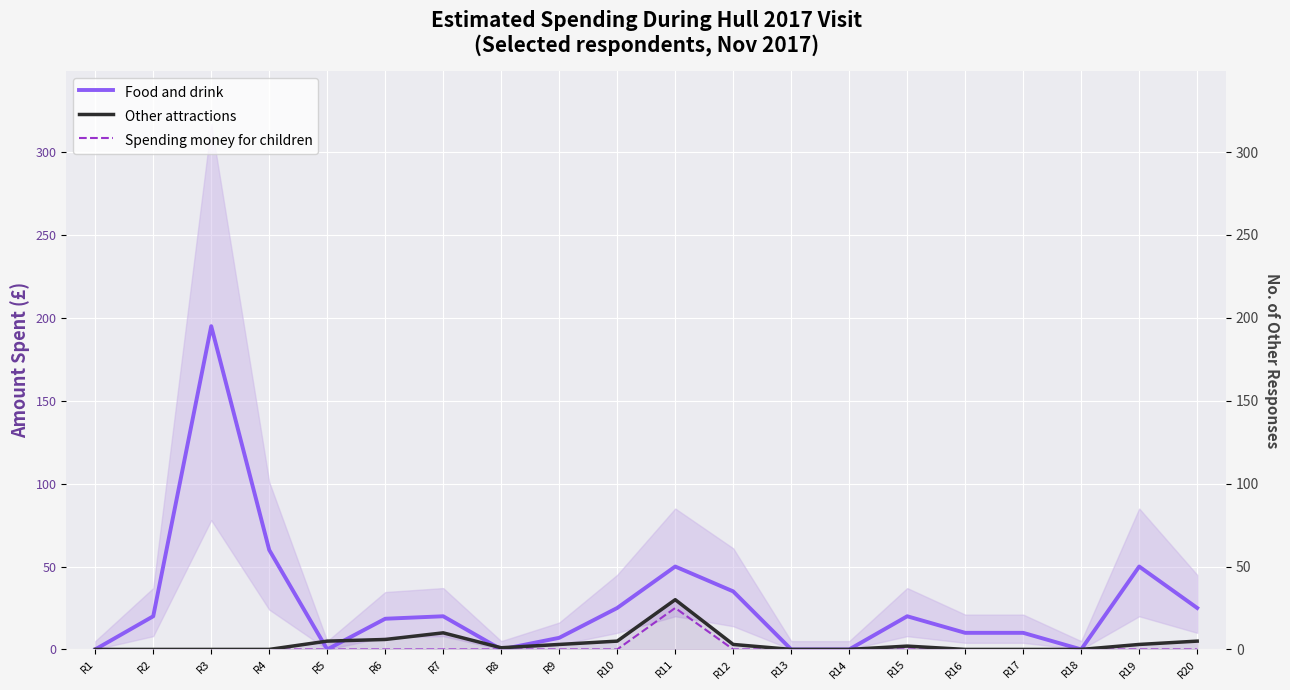

Which series has the largest range (max minus min)?

Food and drink